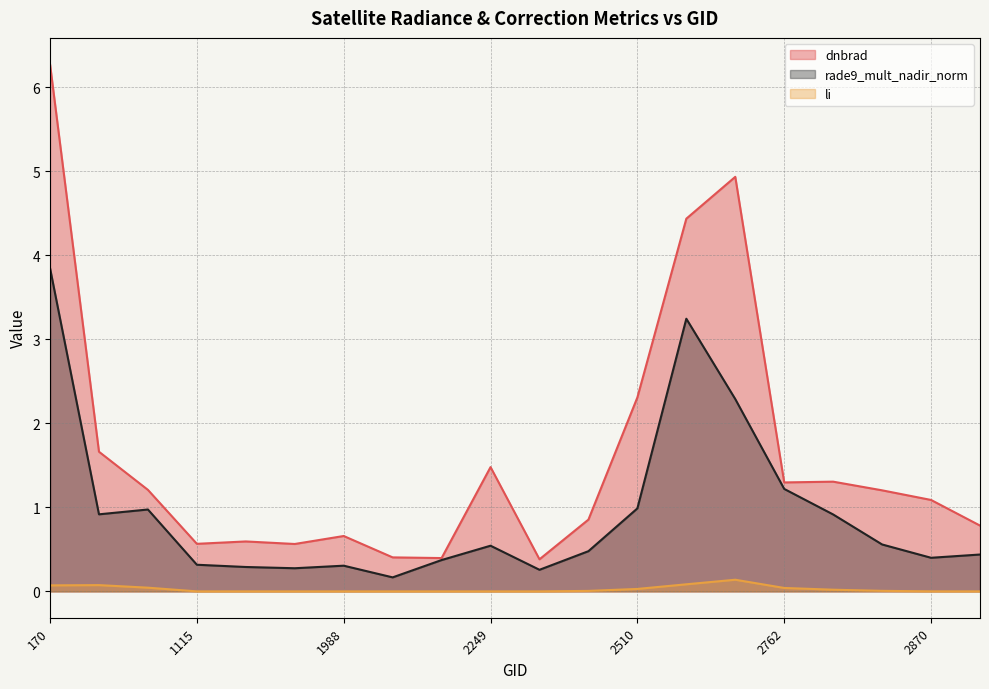

How many data points in dnbrad are above 1?

11